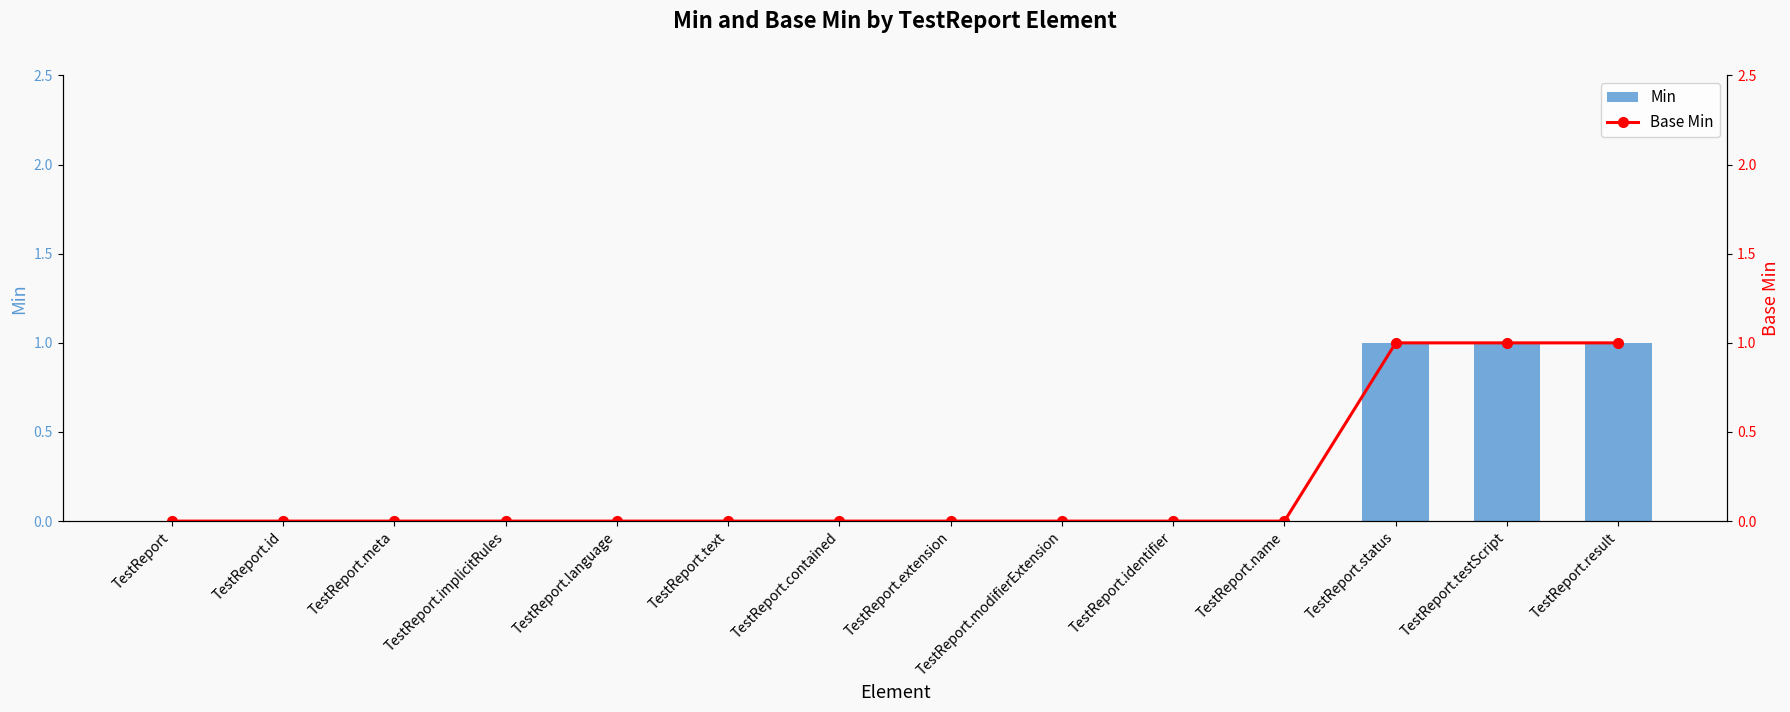

Between TestReport.contained and TestReport.identifier, which series saw the biggest shift?

Min